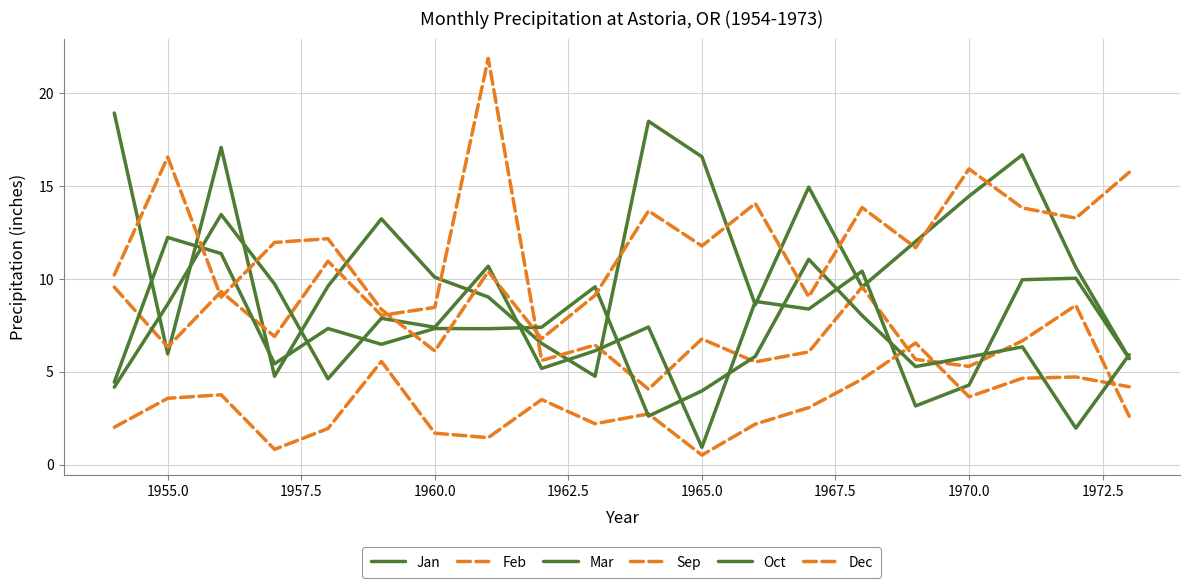

How many lines are shown in the chart?

6